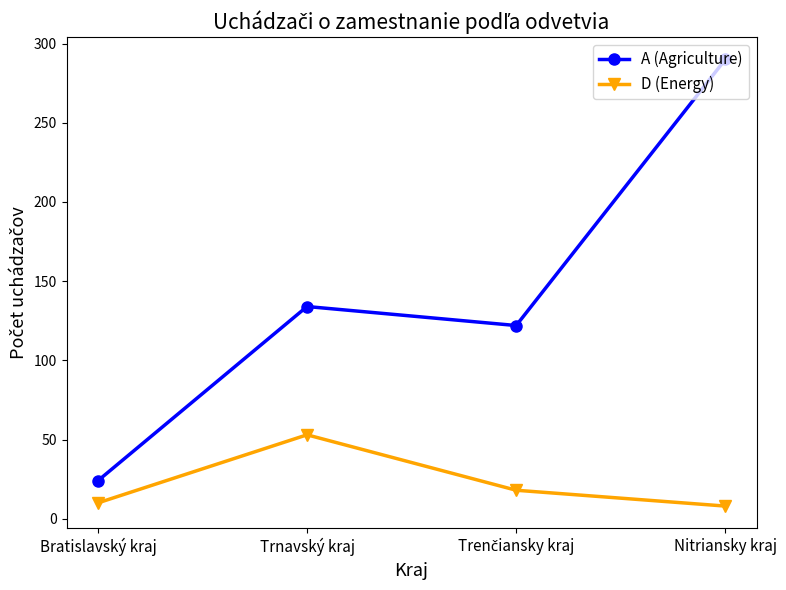

What is the approximate value of D (Energy) at Bratislavský kraj, to the nearest 5?

10